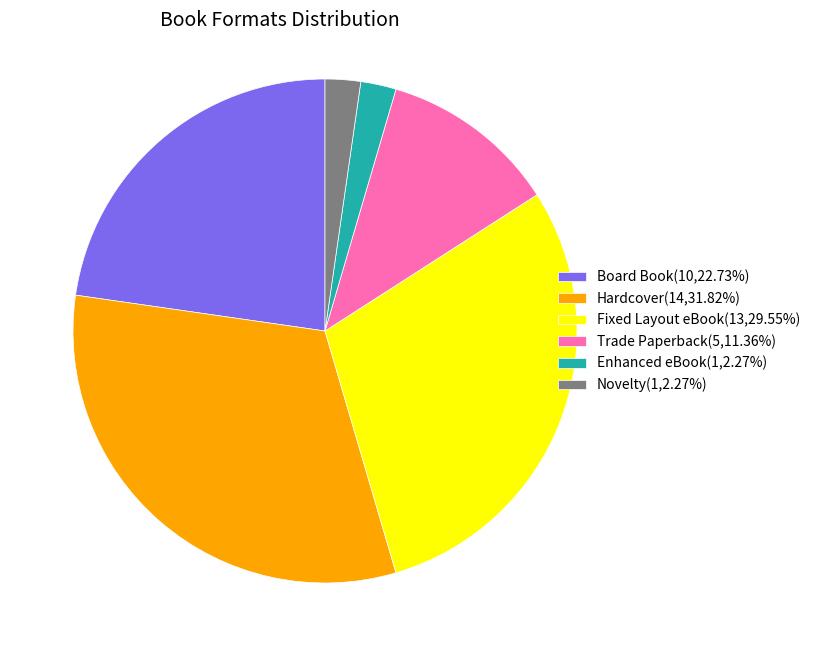

Between Enhanced eBook and Hardcover, which is larger?

Hardcover